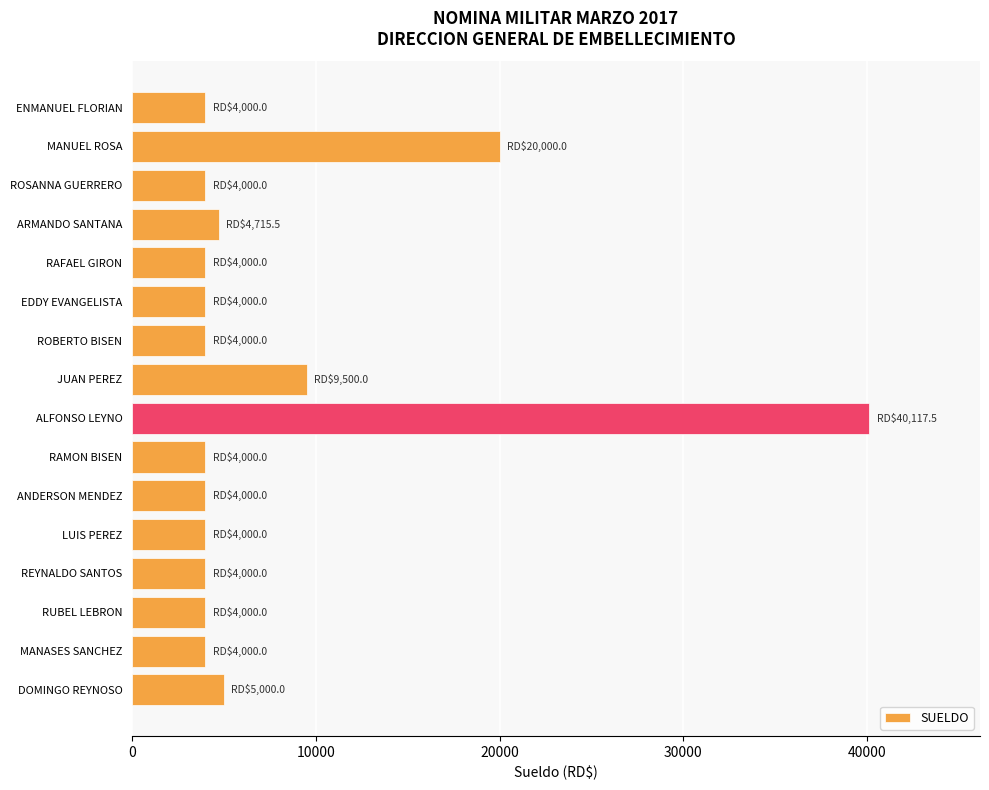

Reading bottom to top, extract all data points from this chart.

DOMINGO REYNOSO=5000.0	MANASES SANCHEZ=4000.0	RUBEL LEBRON=4000.0	REYNALDO SANTOS=4000.0	LUIS PEREZ=4000.0	ANDERSON MENDEZ=4000.0	RAMON BISEN=4000.0	ALFONSO LEYNO=40117.5	JUAN PEREZ=9500.0	ROBERTO BISEN=4000.0	EDDY EVANGELISTA=4000.0	RAFAEL GIRON=4000.0	ARMANDO SANTANA=4715.5	ROSANNA GUERRERO=4000.0	MANUEL ROSA=20000.0	ENMANUEL FLORIAN=4000.0